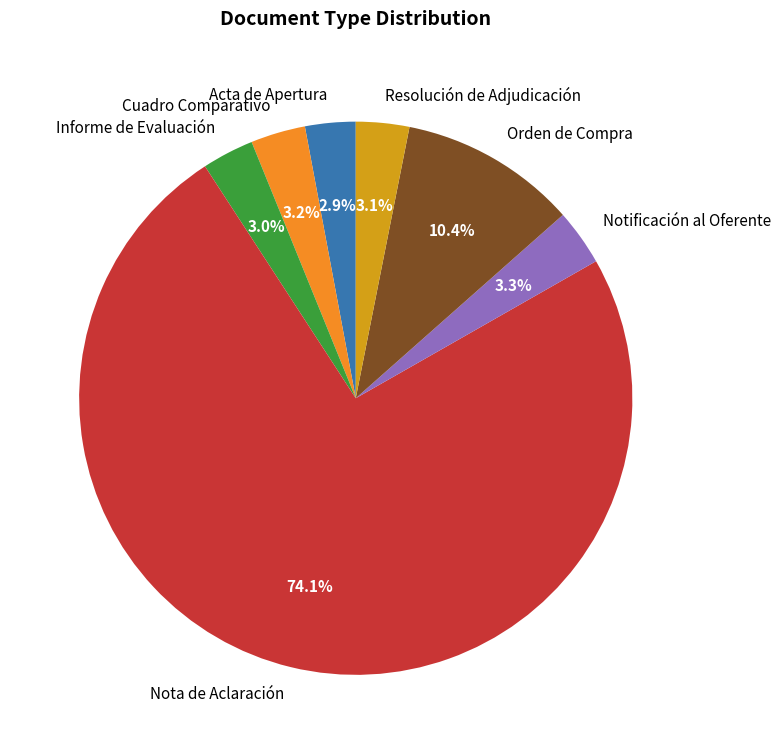

To the nearest percent, what is the difference between the largest and smallest slice percentages?

71%